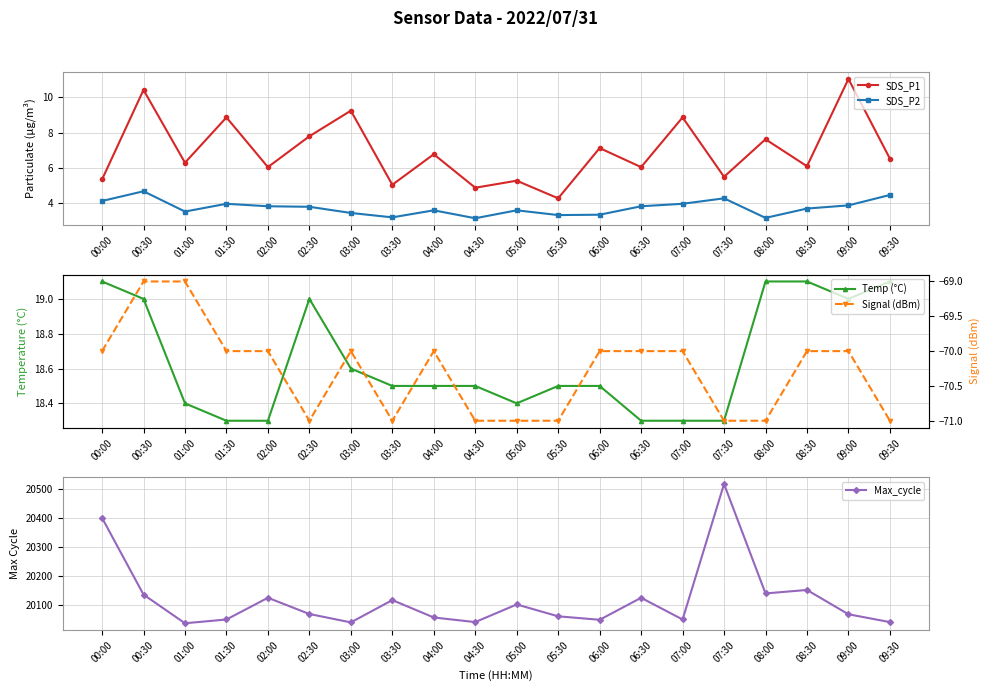

What is the sum of all SDS_P2 values?

74.9